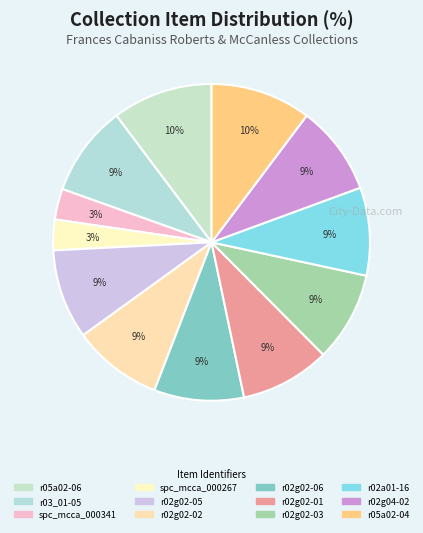

Which slice is the largest?

r05a02-04